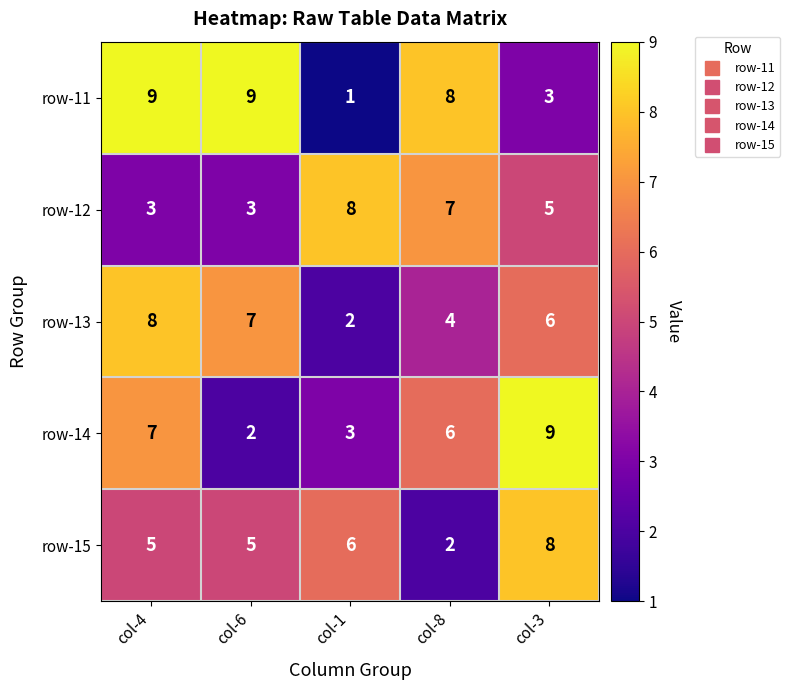

What is the sum of the row-12 values at col-8 and col-1?

15